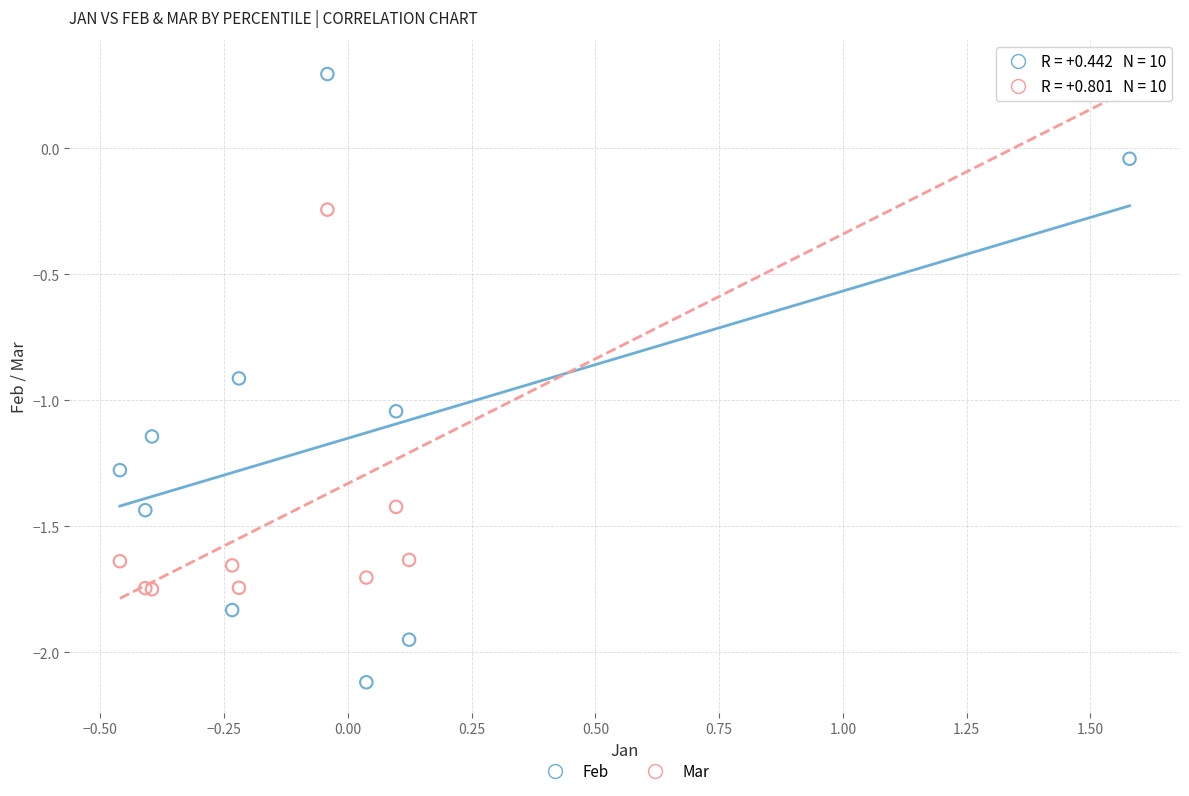

Which series reaches the minimum Y coordinate?

Feb